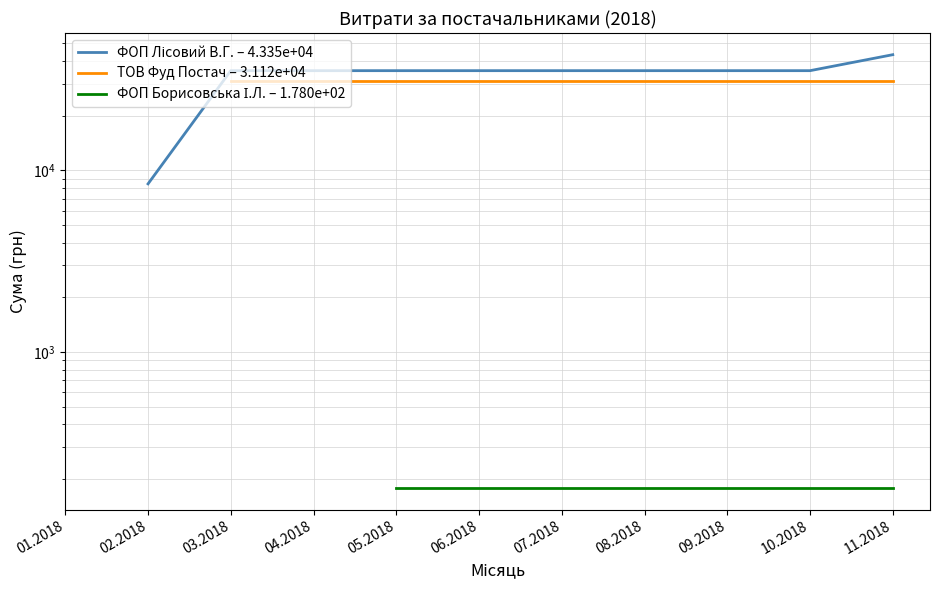

Is it true that ФОП Борисовська І.Л. – 1.780e+02 equals 84.2 at 06.2018?

False